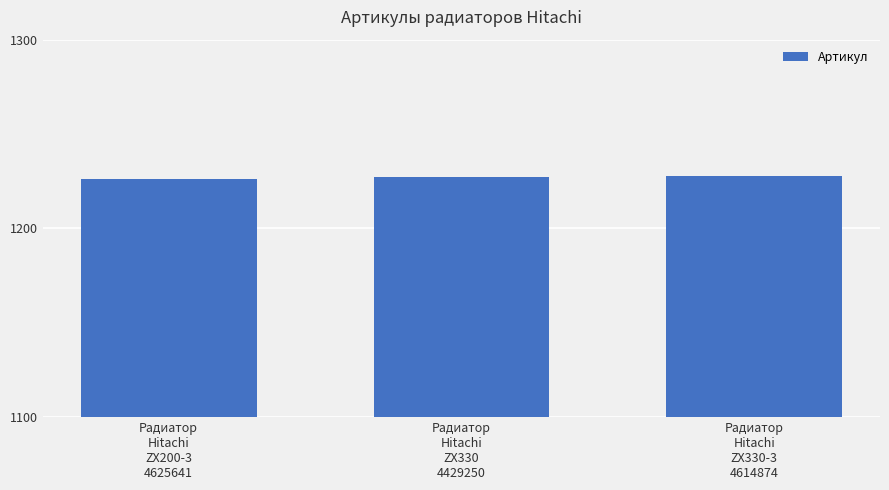

Approximately how many times larger is the value at Радиатор
Hitachi
ZX330
4429250 compared to Радиатор
Hitachi
ZX330-3
4614874?

1.0